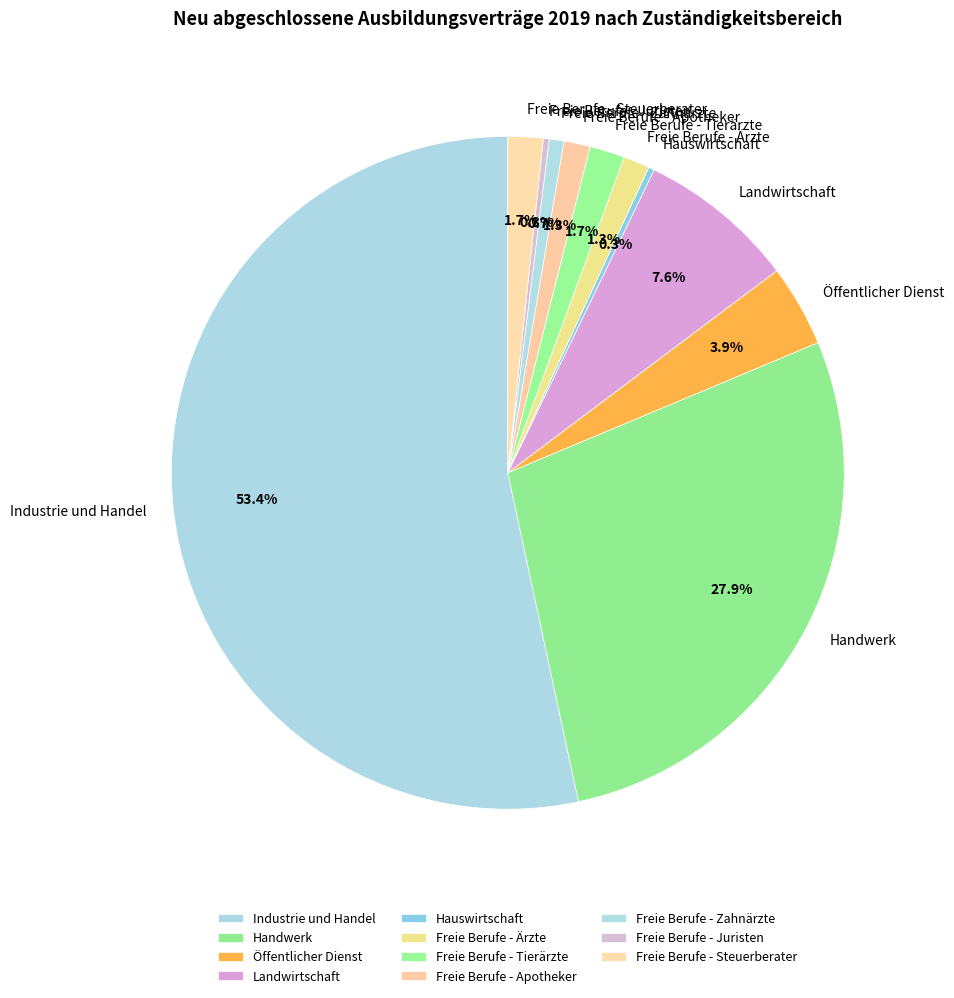

Between Freie Berufe - Zahnärzte and Freie Berufe - Apotheker, which is larger?

Freie Berufe - Apotheker